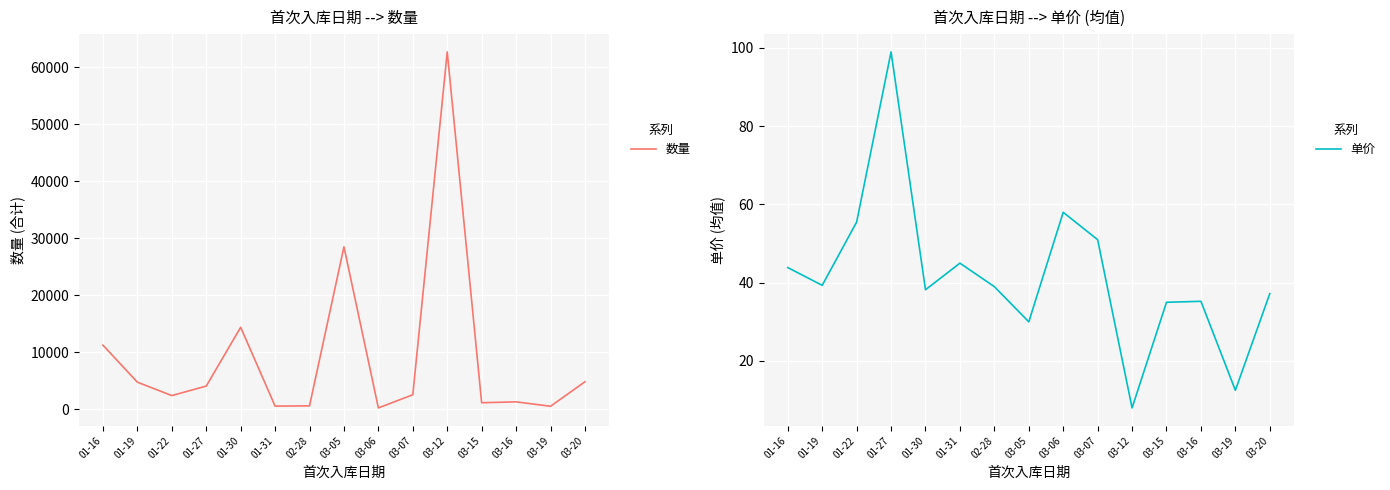

Is it true that 数量 equals 4858.0 at 03-20?

True